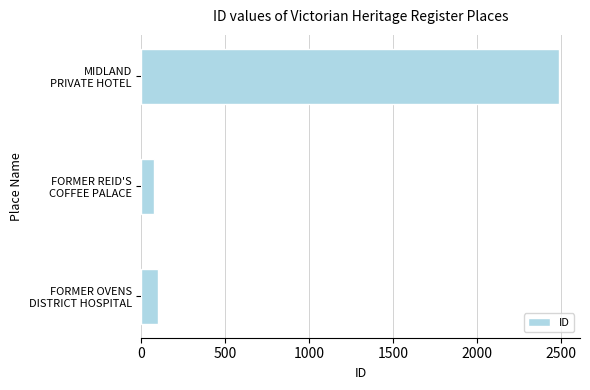

List the labels in order of value, largest first.

MIDLAND
PRIVATE HOTEL, FORMER OVENS
DISTRICT HOSPITAL, FORMER REID'S
COFFEE PALACE